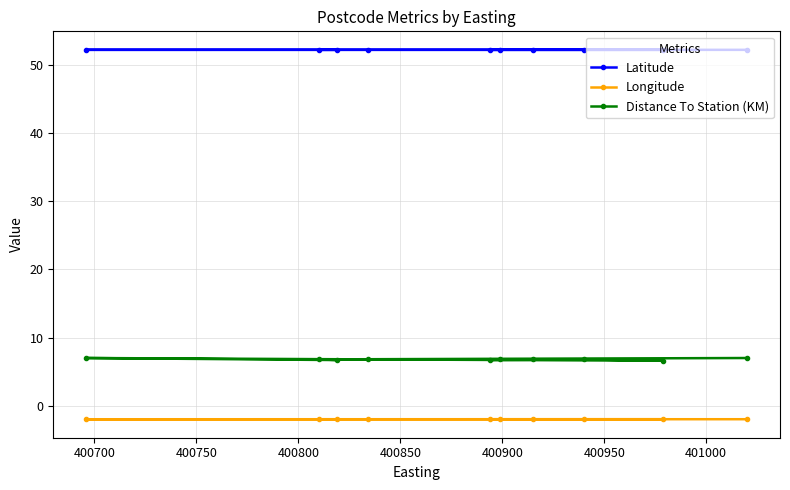

True or false: Longitude and Distance To Station (KM) intersect in this chart.

False